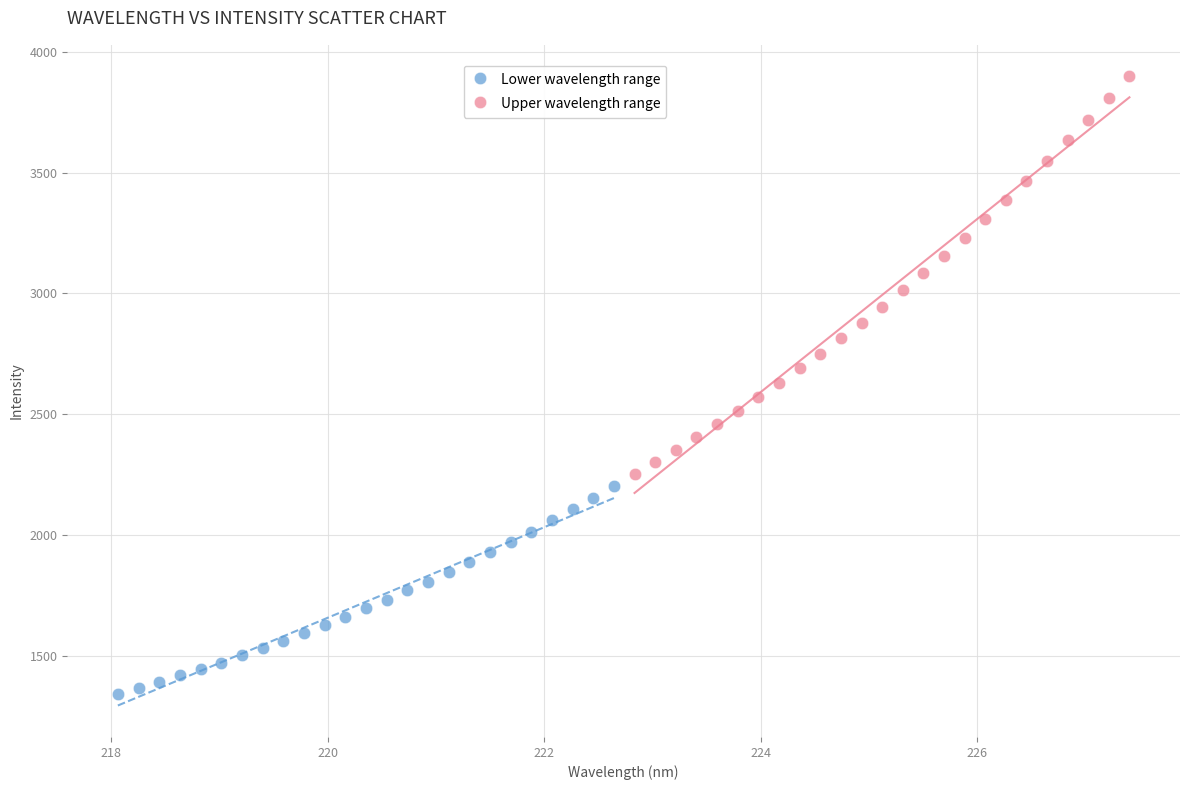

Which series has the largest Y range (max minus min)?

Upper wavelength range